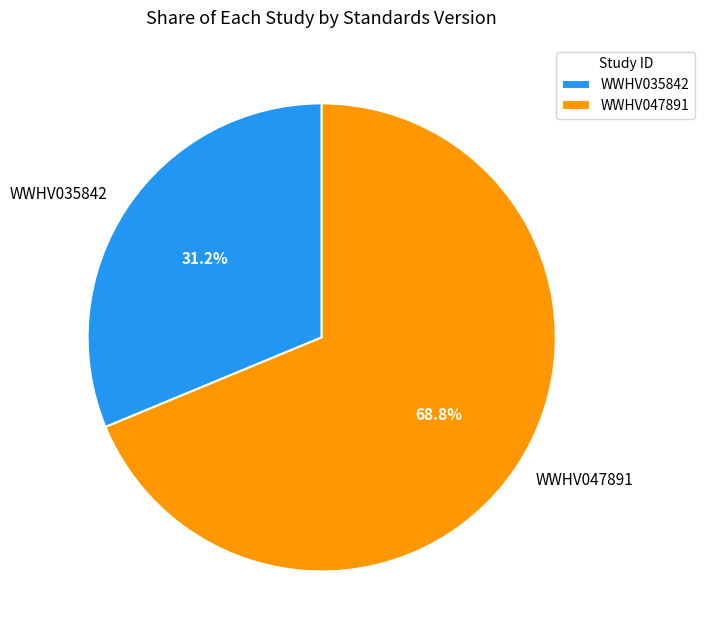

What is the majority slice?

WWHV047891